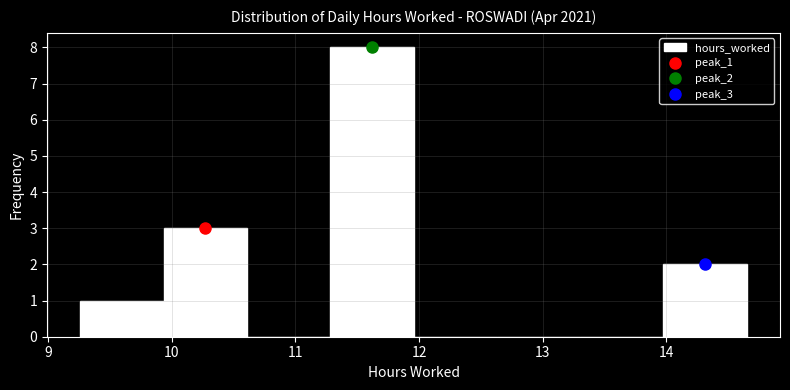

Reading left to right, list every bar in this chart as the range it spans on the x-axis followed by its height. Neither the bar edges nor the heights are printed on the chart, so give them approximately, as read against the axes.

9.3 to 9.9: 1
9.9 to 10.6: 3
10.6 to 11.3: 0
11.3 to 12.0: 8
12.0 to 12.6: 0
12.6 to 13.3: 0
13.3 to 14.0: 0
14.0 to 14.7: 2